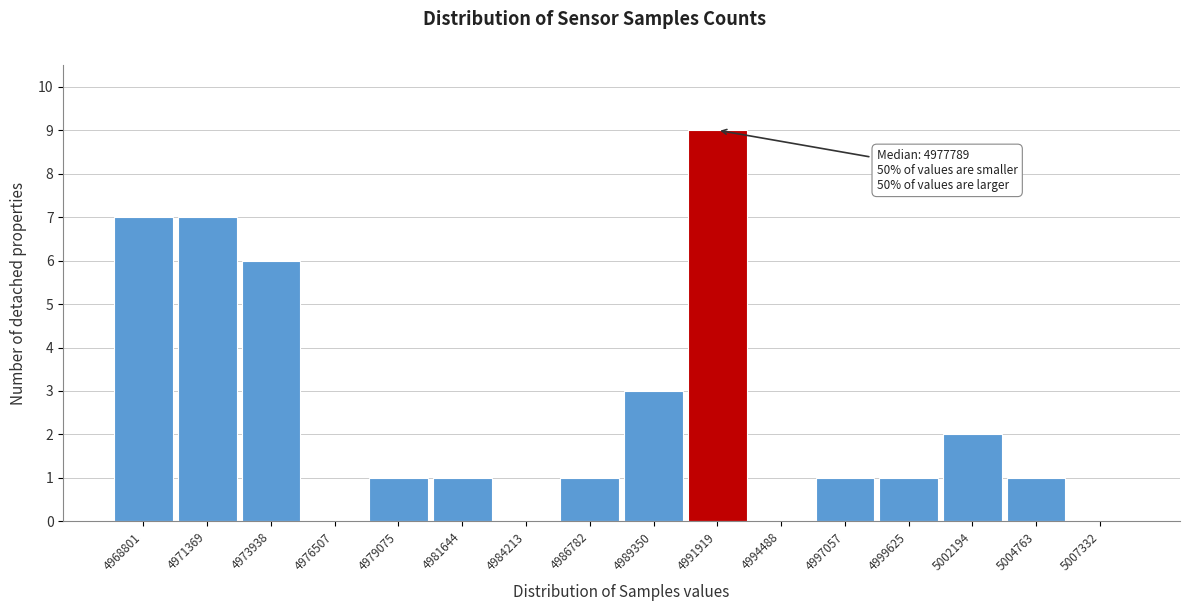

Reading left to right, extract all data points from this chart.

4968801=7	4971369=7	4973938=6	4976507=0	4979075=1	4981644=1	4984213=0	4986782=1	4989350=3	4991919=9	4994488=0	4997057=1	4999625=1	5002194=2	5004763=1	5007332=0